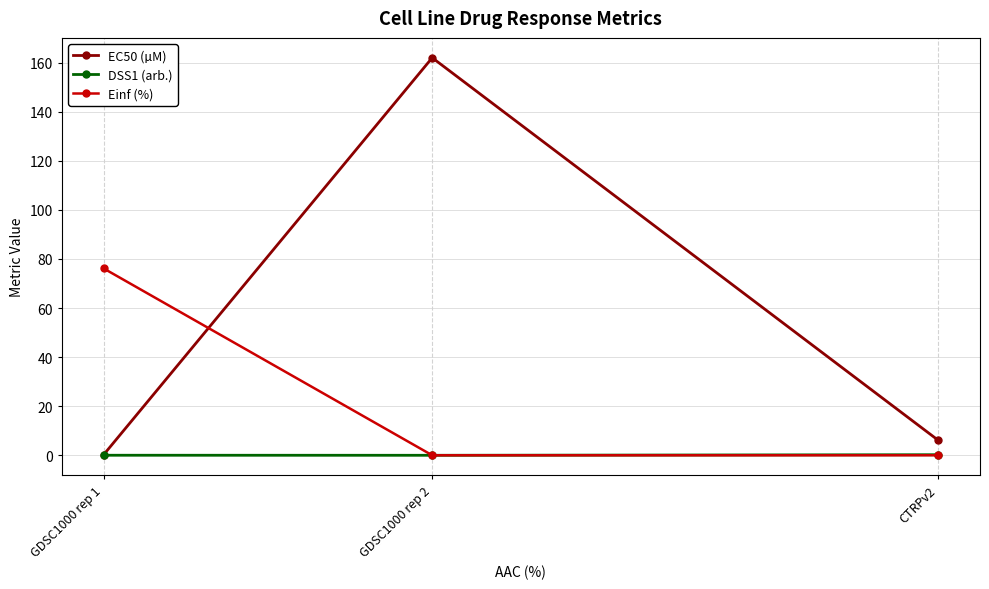

Which series changed the most between GDSC1000 rep 1 and CTRPv2?

Einf (%)